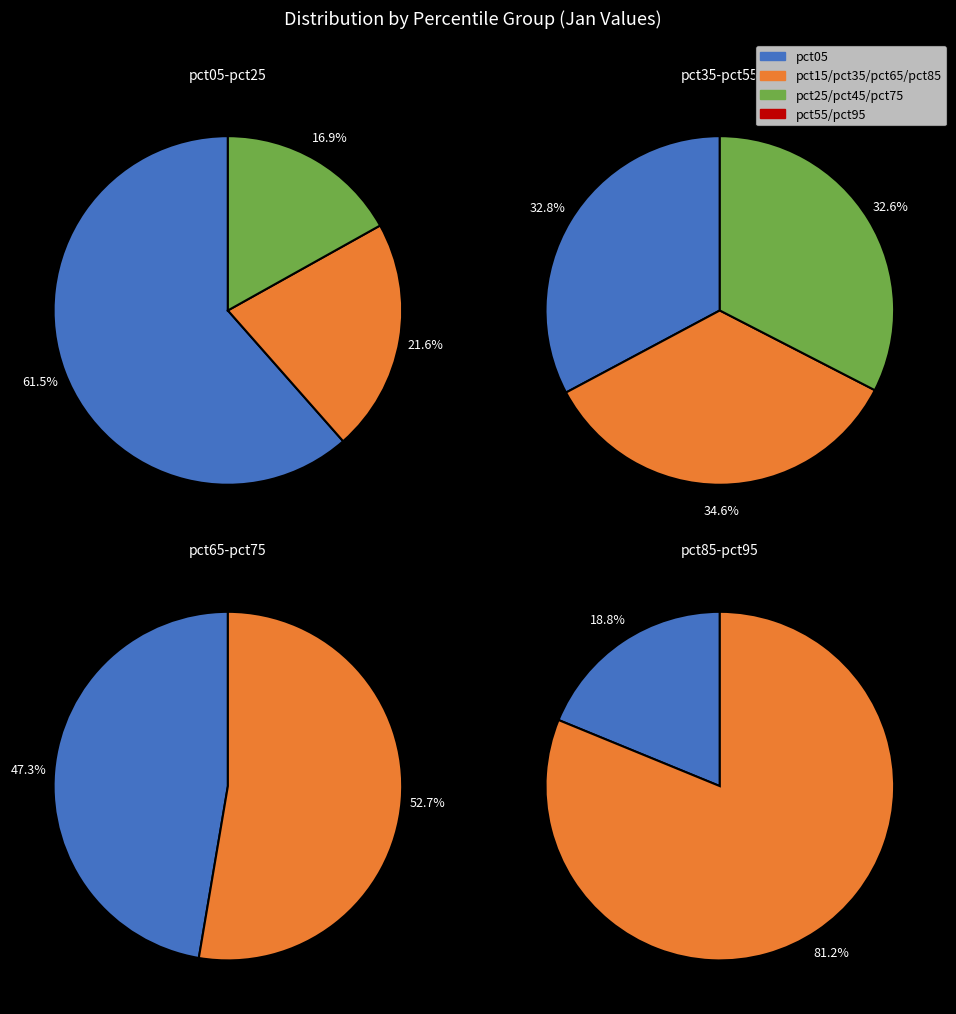

Combined, do pct25 and pct45 account for over 50%?

No